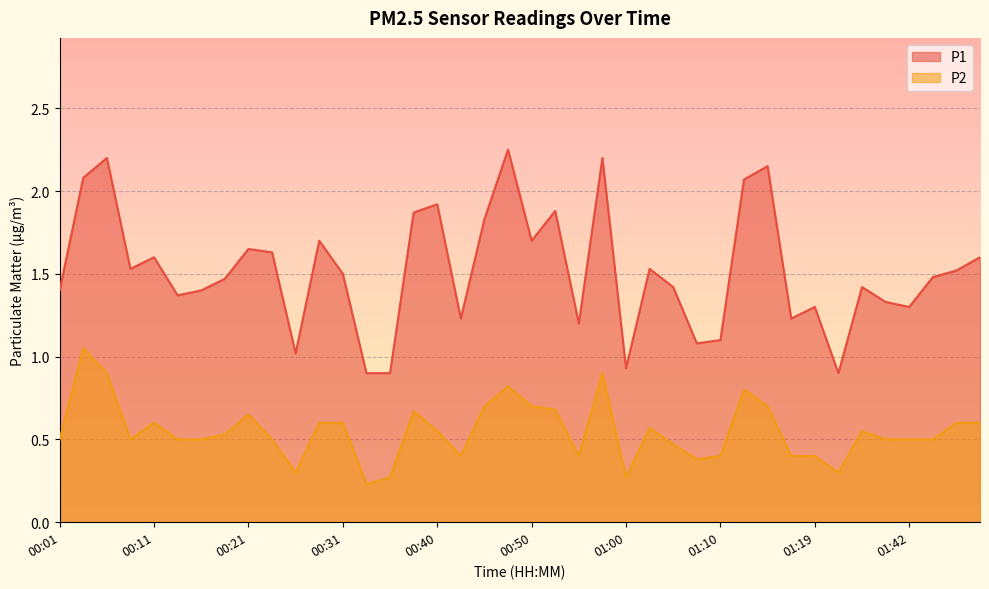

Reading right to left, list all the values displayed in this chart.

P1: 01:53=1.6	01:50=1.5	01:48=1.5	01:42=1.3	01:40=1.3	01:36=1.4	01:34=0.9	01:19=1.3	01:17=1.2	01:14=2.1	01:12=2.1	01:10=1.1	01:07=1.1	01:05=1.4	01:02=1.5	01:00=0.9	00:57=2.2	00:55=1.2	00:52=1.9	00:50=1.7	00:48=2.2	00:45=1.8	00:43=1.2	00:40=1.9	00:38=1.9	00:35=0.9	00:33=0.9	00:31=1.5	00:28=1.7	00:26=1.0	00:23=1.6	00:21=1.6	00:18=1.5	00:16=1.4	00:14=1.4	00:11=1.6	00:09=1.5	00:06=2.2	00:04=2.1	00:01=1.4
P2: 01:53=0.6	01:50=0.6	01:48=0.5	01:42=0.5	01:40=0.5	01:36=0.6	01:34=0.3	01:19=0.4	01:17=0.4	01:14=0.7	01:12=0.8	01:10=0.4	01:07=0.4	01:05=0.5	01:02=0.6	01:00=0.3	00:57=0.9	00:55=0.4	00:52=0.7	00:50=0.7	00:48=0.8	00:45=0.7	00:43=0.4	00:40=0.6	00:38=0.7	00:35=0.3	00:33=0.2	00:31=0.6	00:28=0.6	00:26=0.3	00:23=0.5	00:21=0.7	00:18=0.5	00:16=0.5	00:14=0.5	00:11=0.6	00:09=0.5	00:06=0.9	00:04=1.1	00:01=0.5